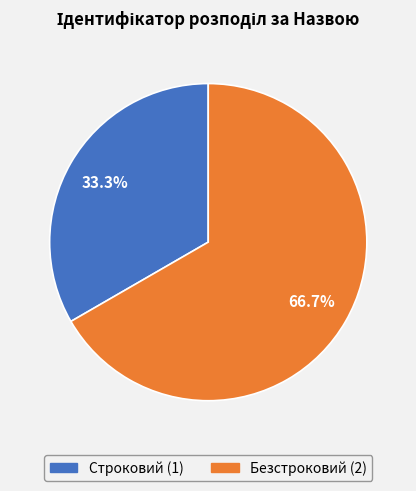

Is there a majority slice in this chart?

Yes